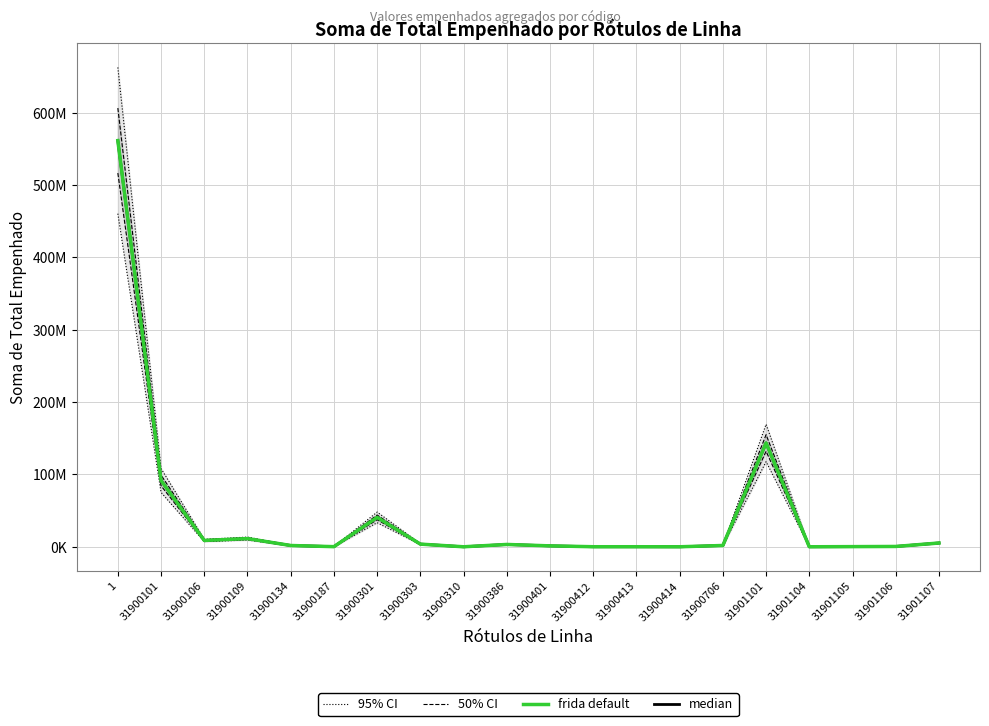

The value of frida default at 31901105 is 251363.3. True or false?

True